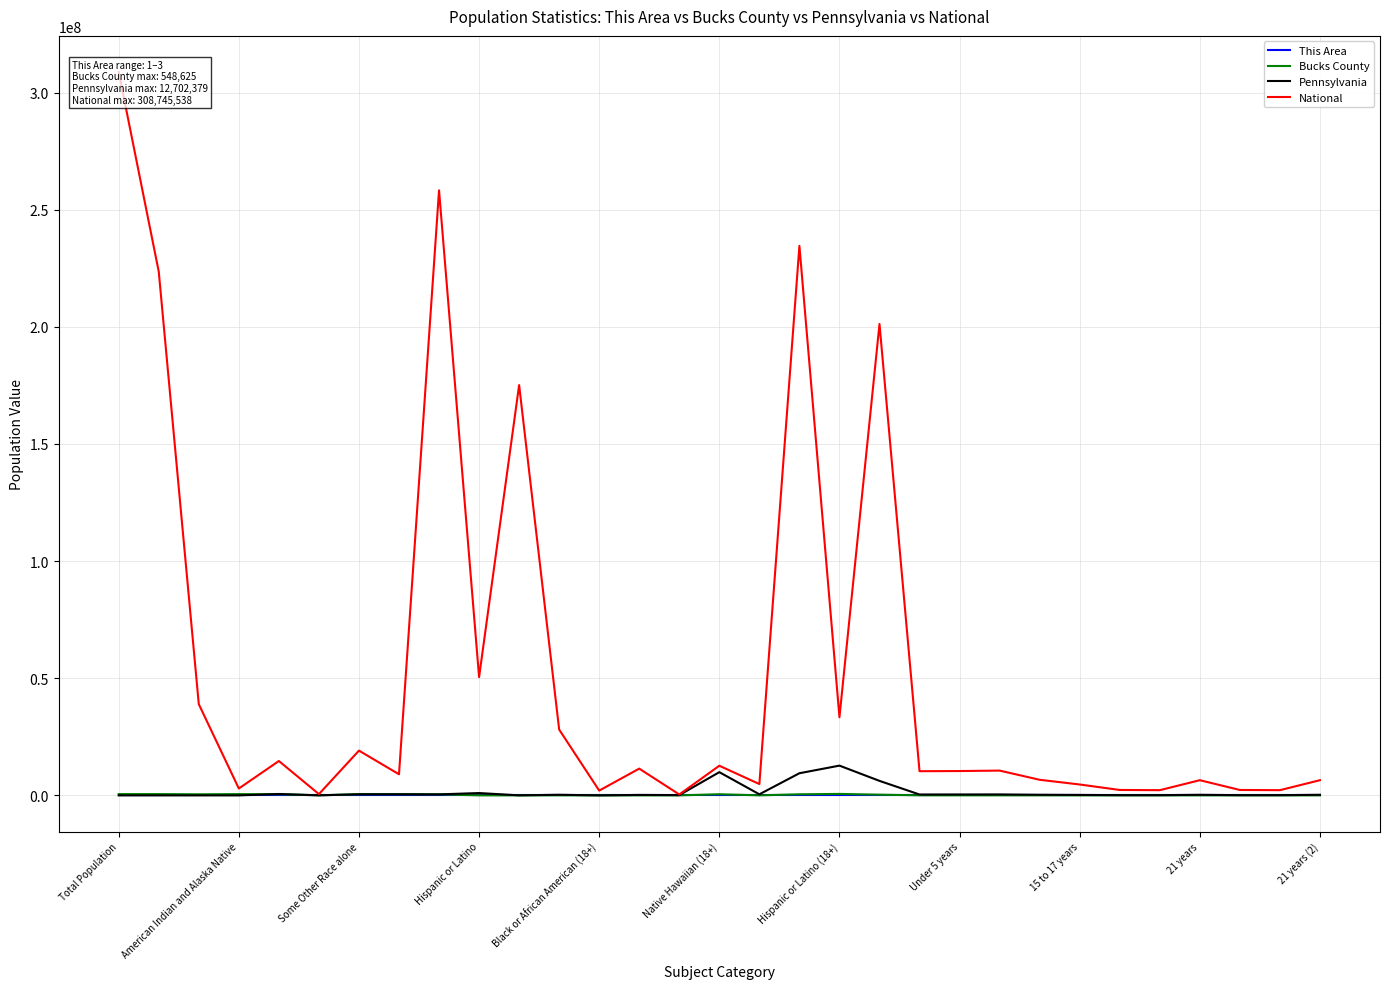

Which series has the largest range (max minus min)?

National